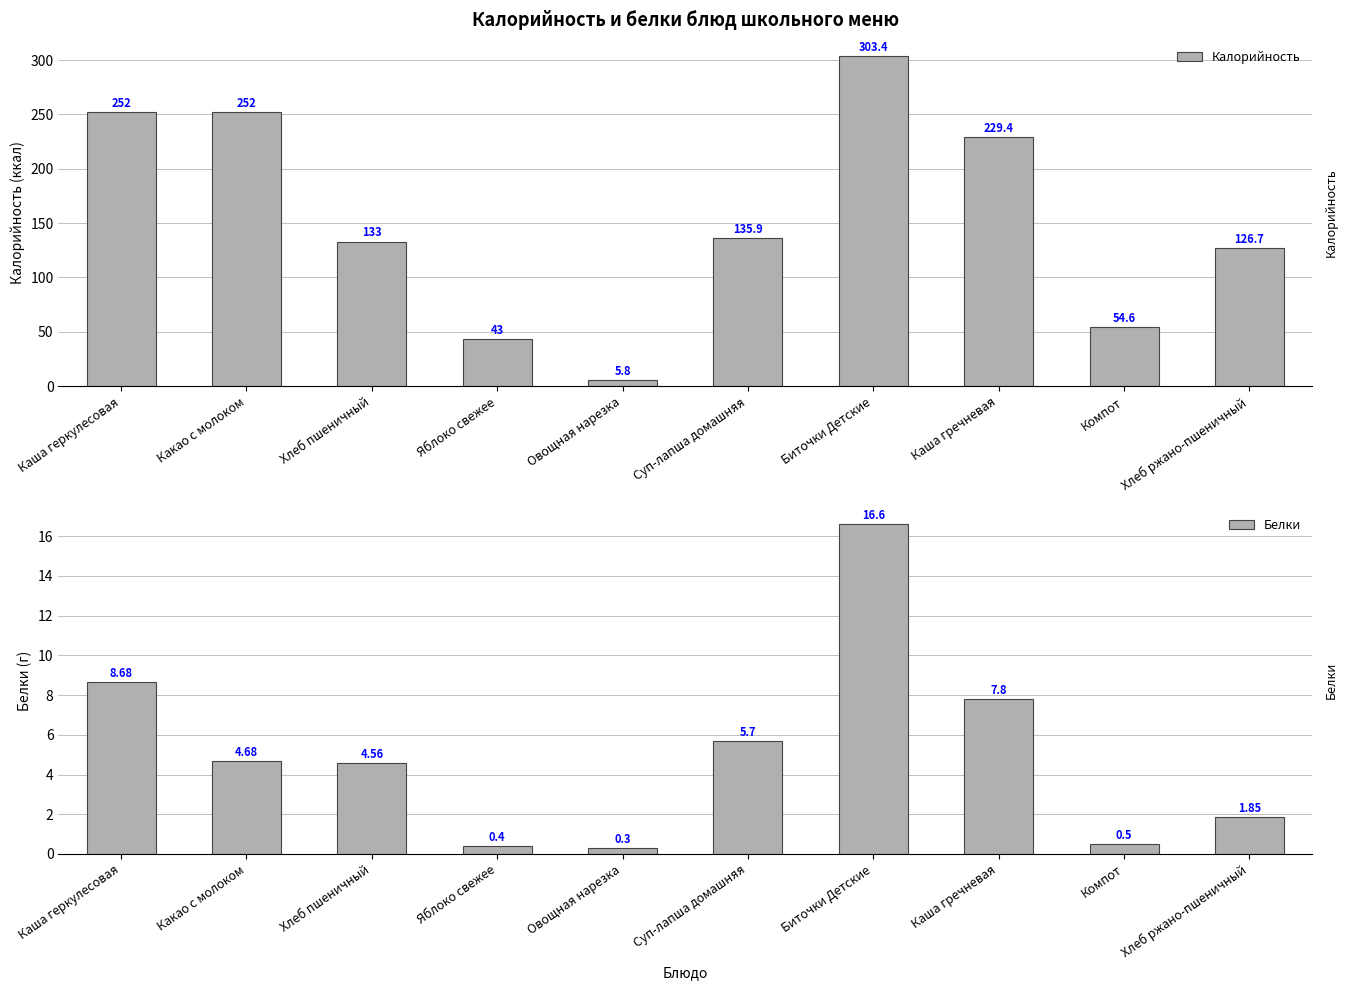

Reading left to right, list all the values displayed in this chart.

Калорийность: 252.0	252.0	133.0	43.0	5.8	135.9	303.4	229.4	54.6	126.7
Белки: 8.7	4.7	4.6	0.4	0.3	5.7	16.6	7.8	0.5	1.9